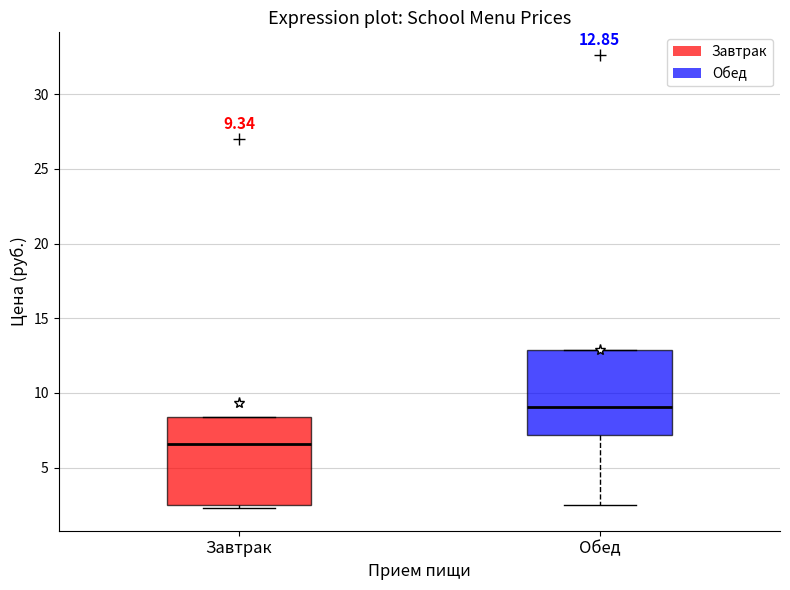

Which box has the lowest median line?

Завтрак